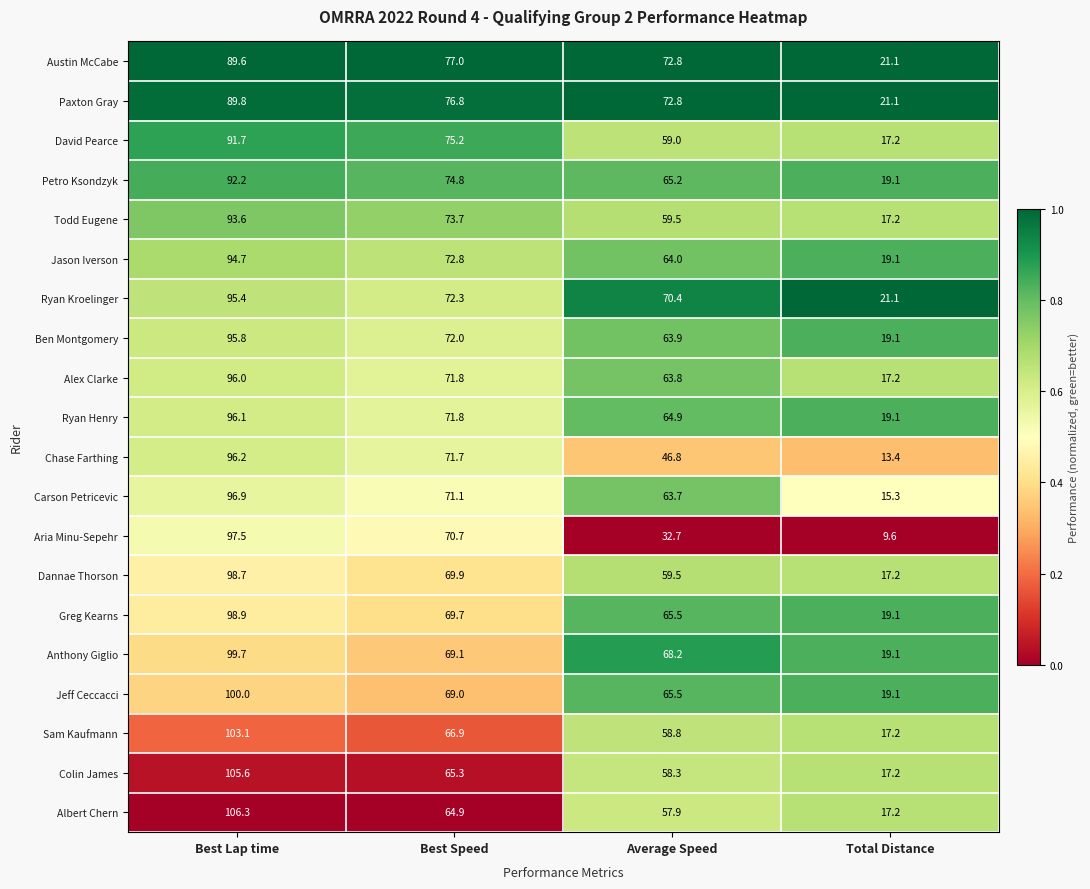

What is the maximum value for Ben Montgomery?

95.8